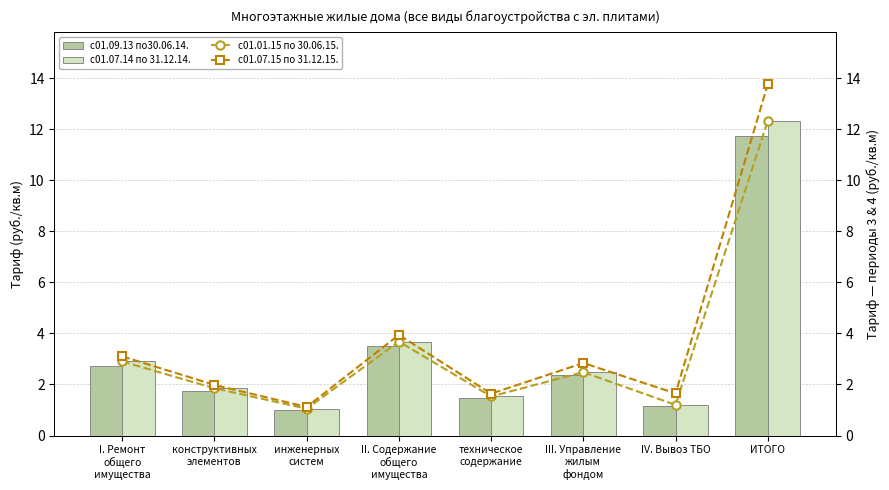

The value of с01.01.15 по 30.06.15. at конструктивных
элементов is 1.9. True or false?

True